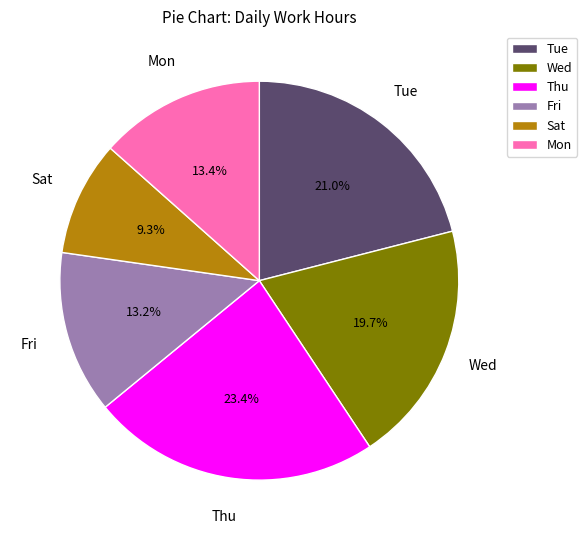

Count the number of slices in the pie.

6